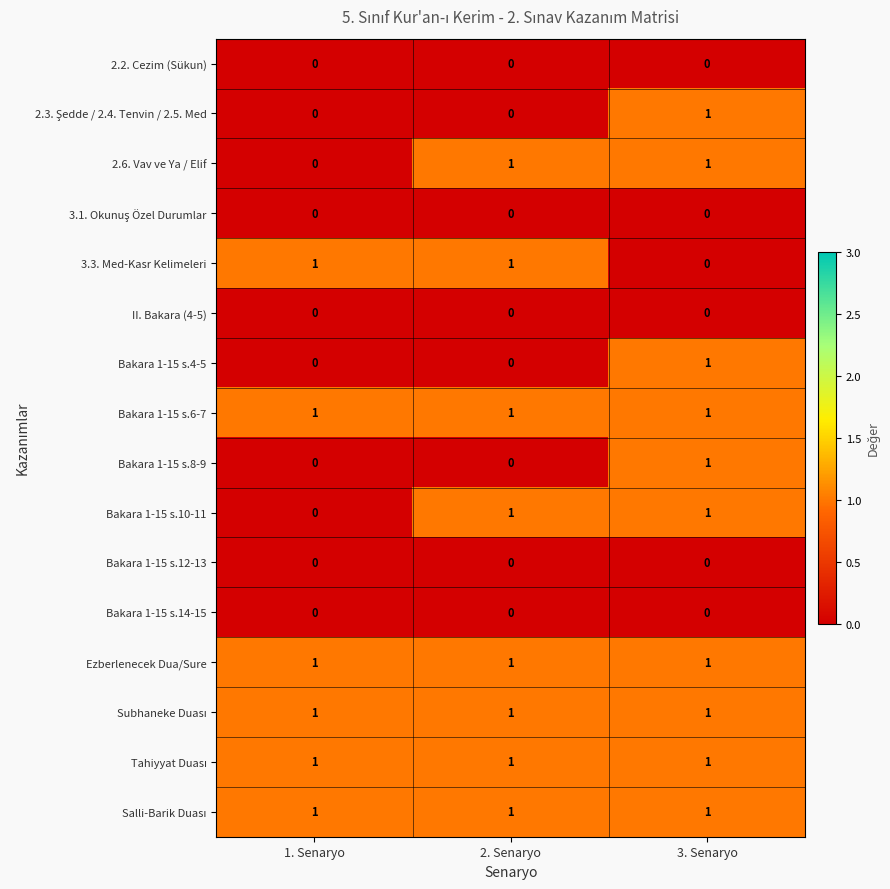

The value of Bakara 1-15 s.14-15 at 1. Senaryo is 0. True or false?

True